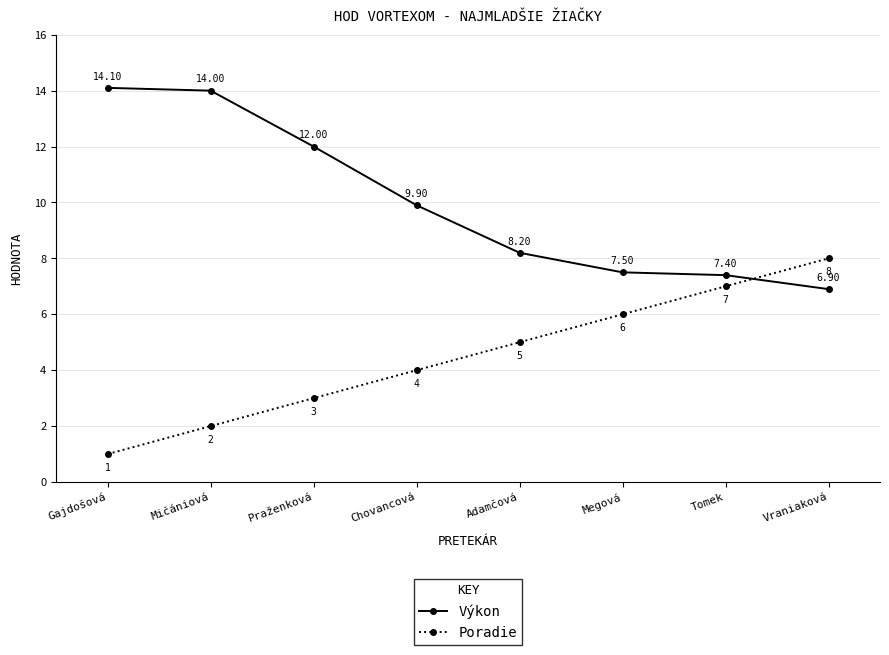

What is the label of the 1st point from the right?

Vraniaková